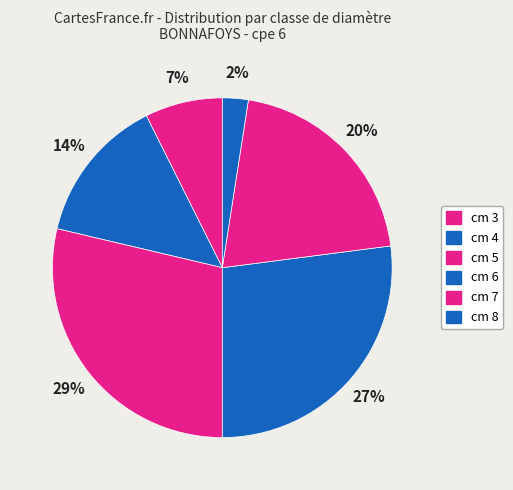

Rank the categories by value from lowest to highest.

cm 8, cm 3, cm 4, cm 7, cm 6, cm 5